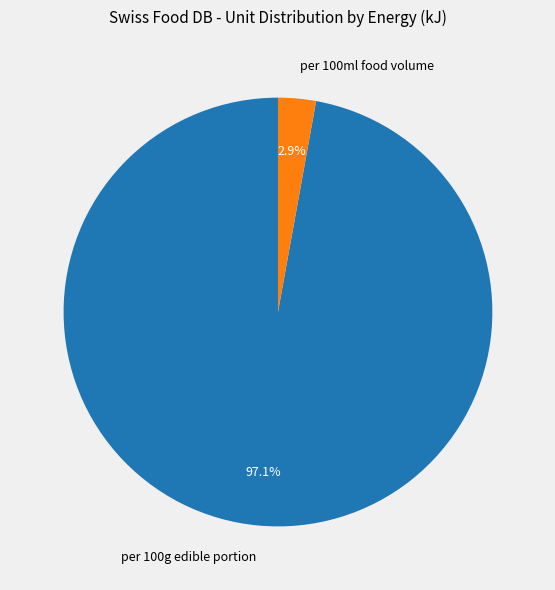

Rank the categories by value from lowest to highest.

per 100ml food volume, per 100g edible portion